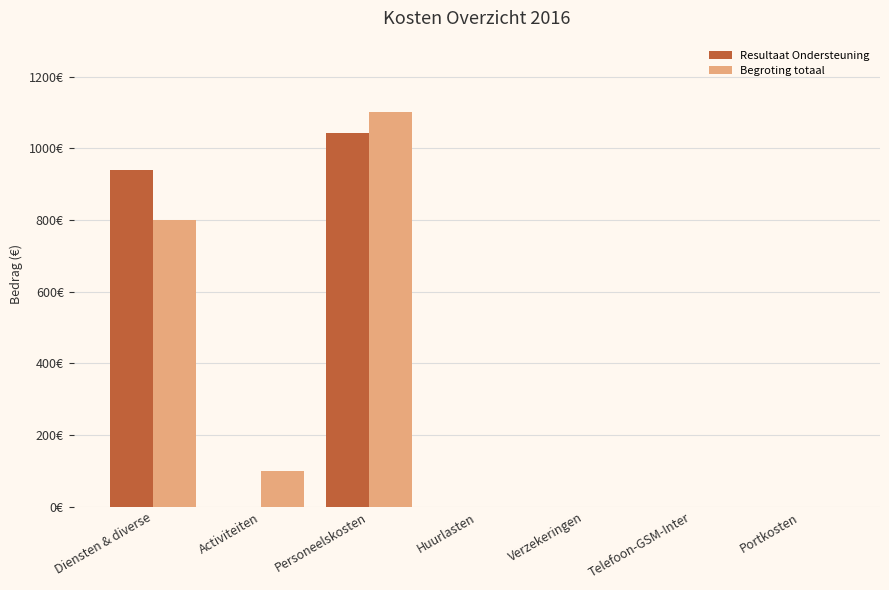

What is the difference between the highest and lowest values at Activiteiten?

100.0